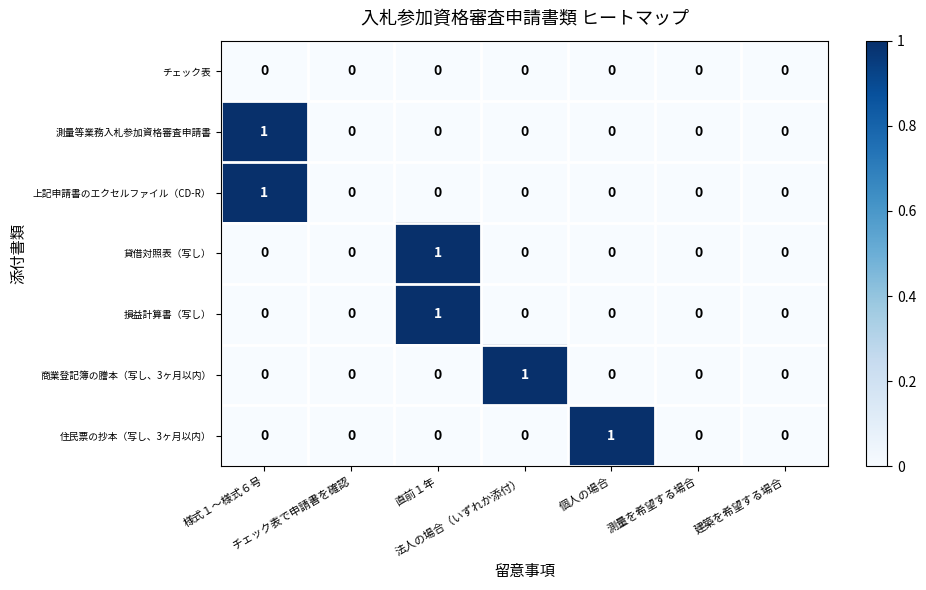

Count the 損益計算書（写し） values in the range 0 to 1.

7